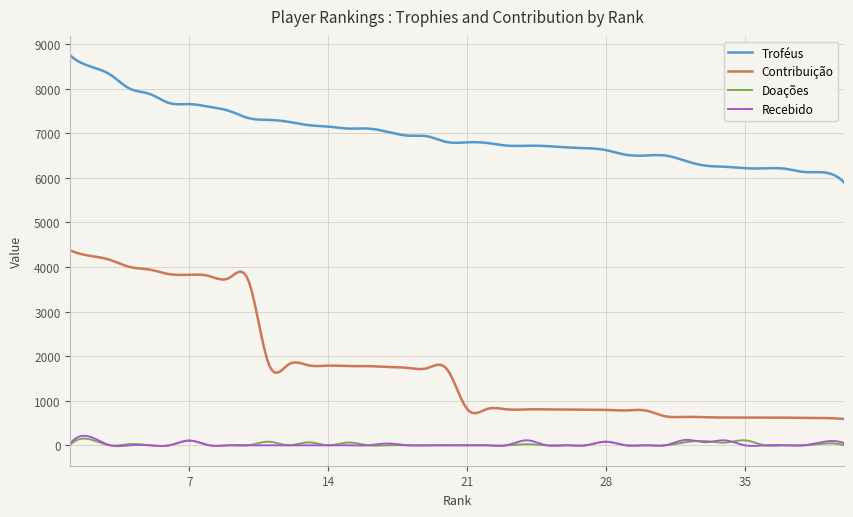

What is the greatest value displayed?

8746.0